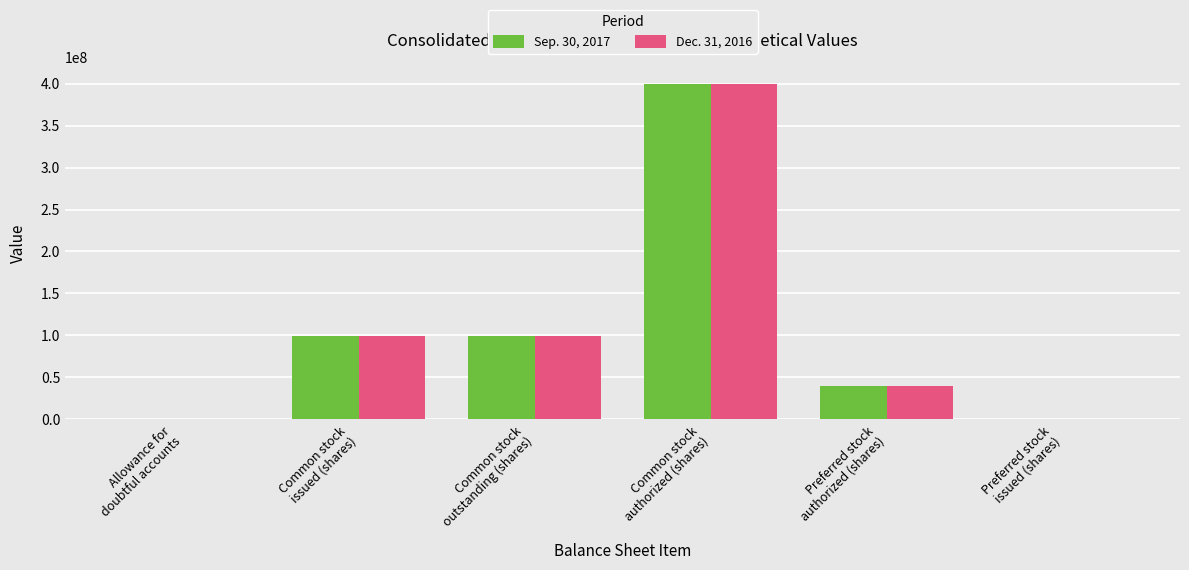

Are the bars grouped side by side (vs. stacked)?

Yes